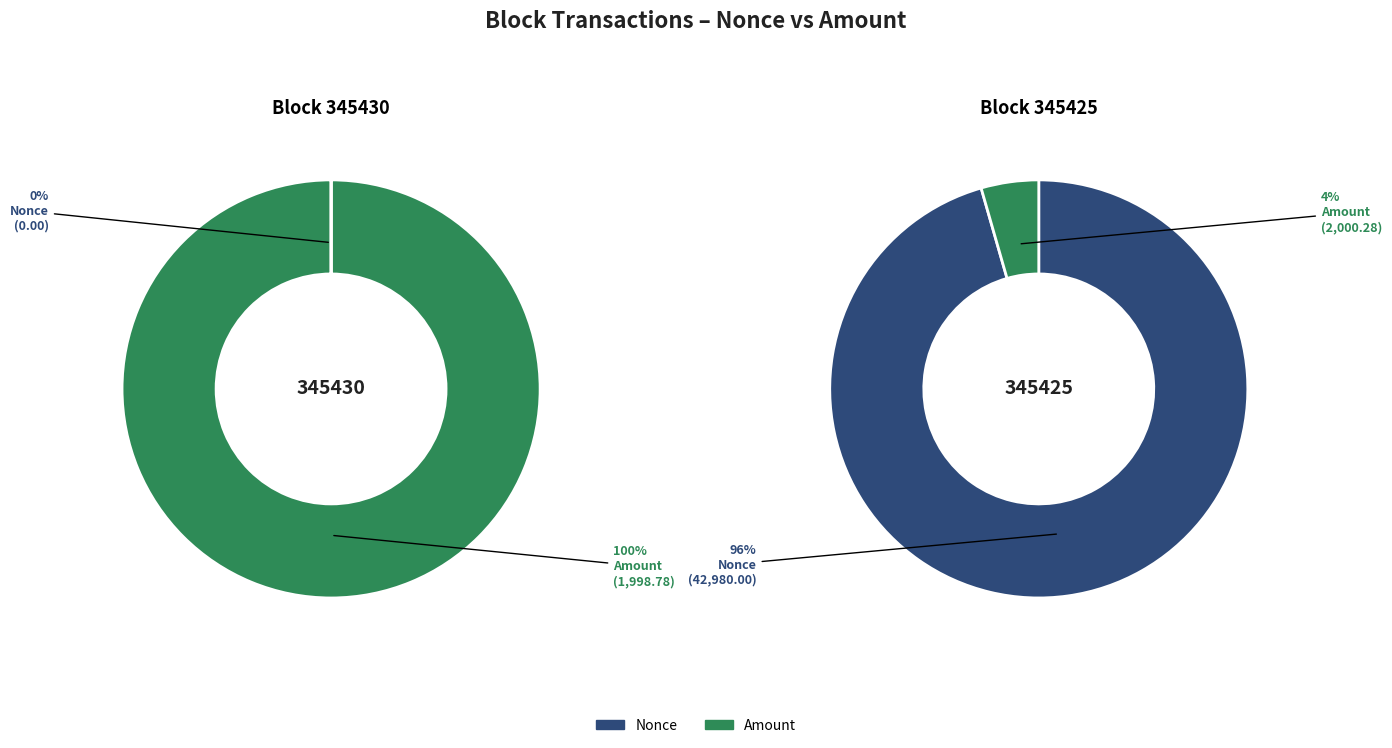

Which series has the largest range (max minus min)?

Block 345425